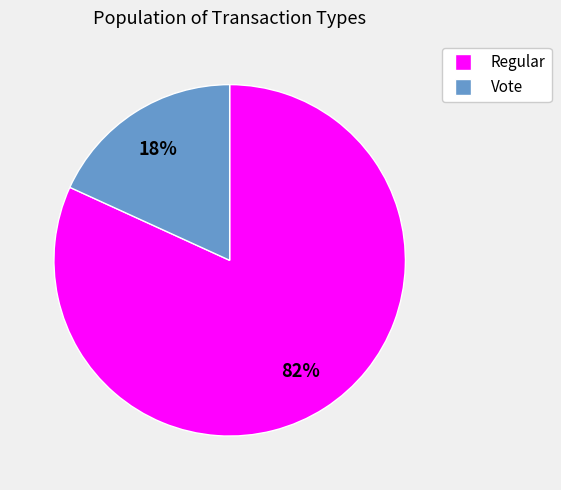

What is the ratio of the value at Vote to the value at Regular?

0.2